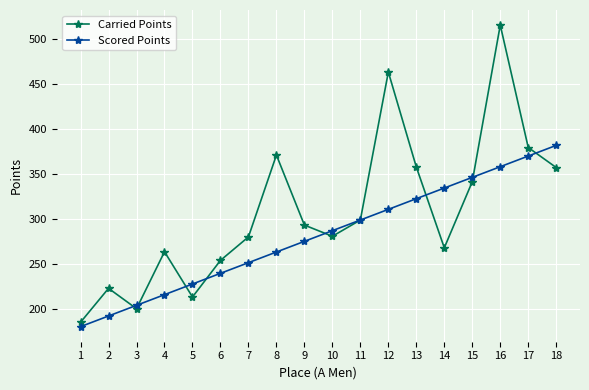

What is the approximate value of Scored Points at 1?

180.4